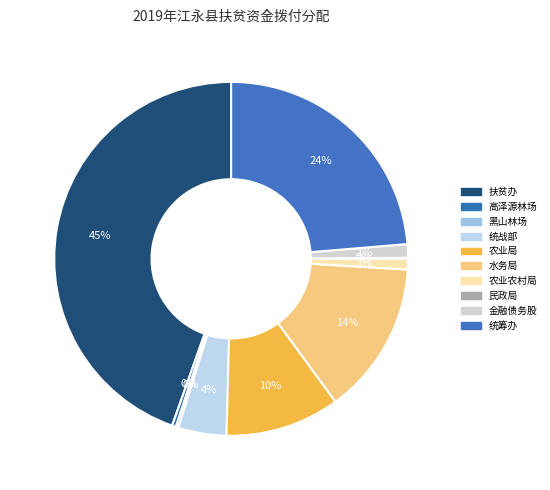

To the nearest percent, what portion does 农业农村局 represent?

1%